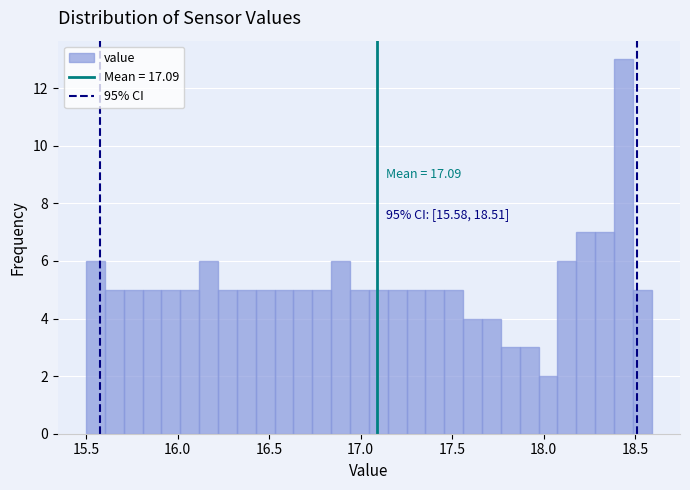

Around what value on the x-axis is the tallest bar? Give the approximate position of its centre, as read against the axis.

18.45